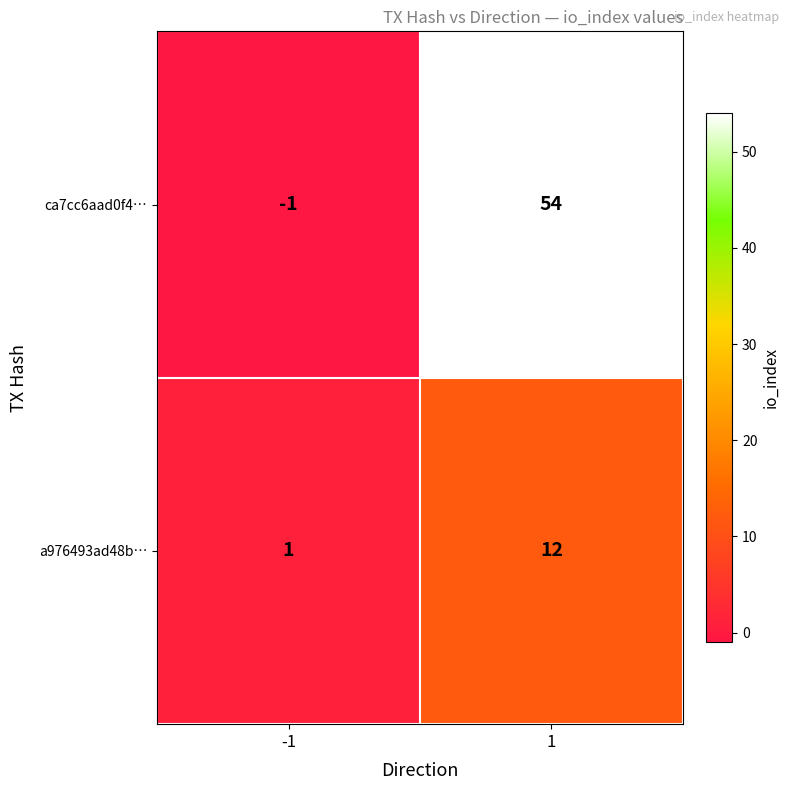

What is the greatest value displayed?

54